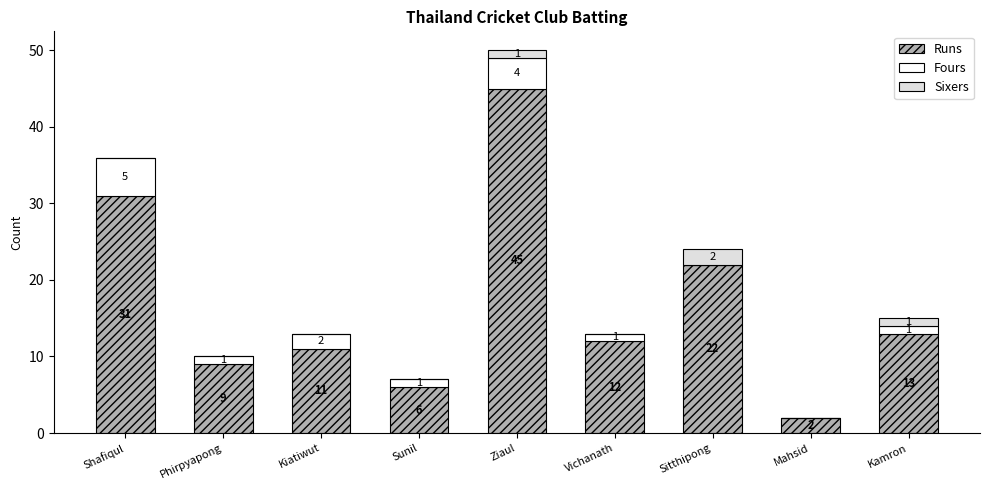

Reading left to right, what are the values for Runs?

Shafiqul=31	Phirpyapong=9	Kiatiwut=11	Sunil=6	Ziaul=45	Vichanath=12	Sitthipong=22	Mahsid=2	Kamron=13